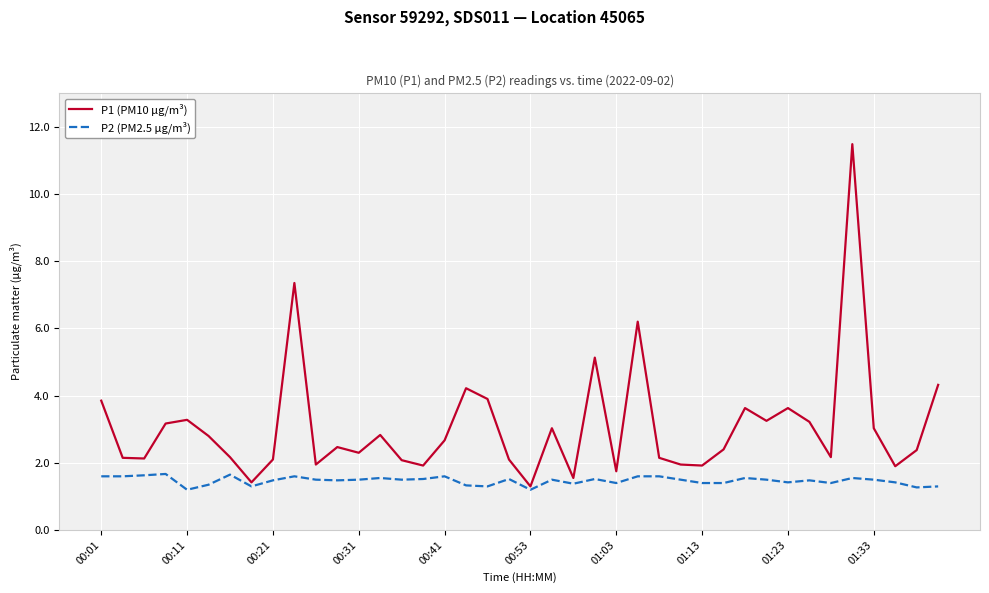

How many distinct data groups are displayed?

2